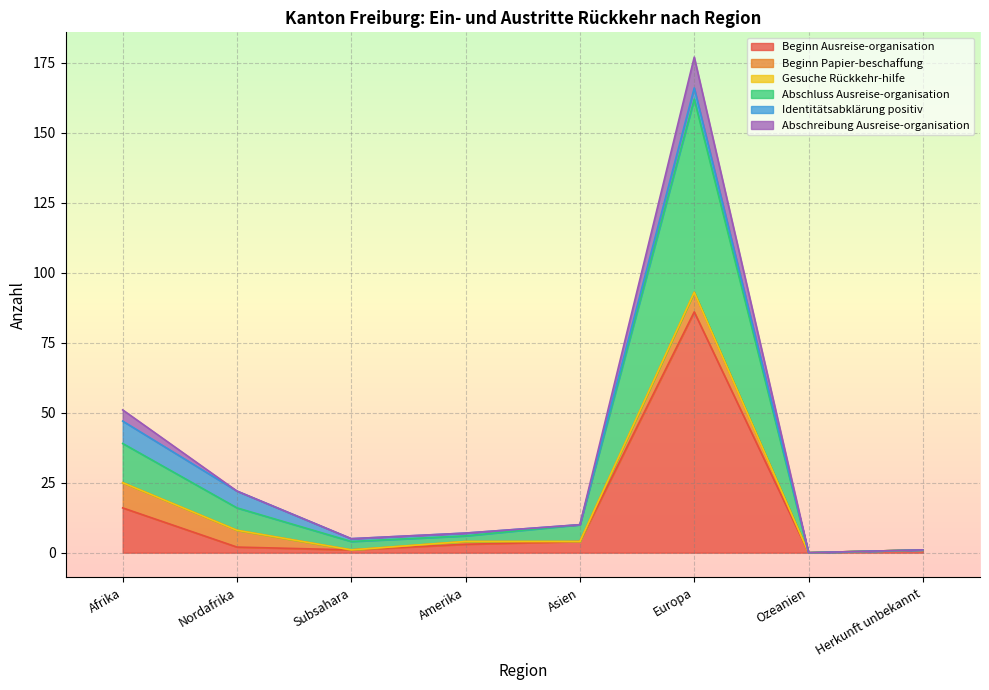

What is the total value across all series at Europa?

177